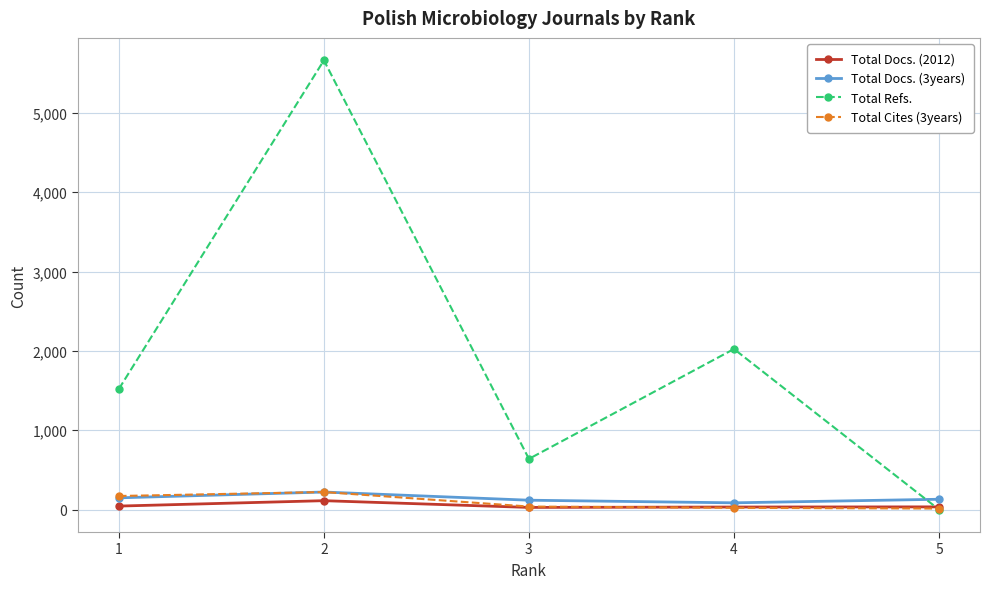

Between 1 and 5, which series saw the biggest shift?

Total Refs.